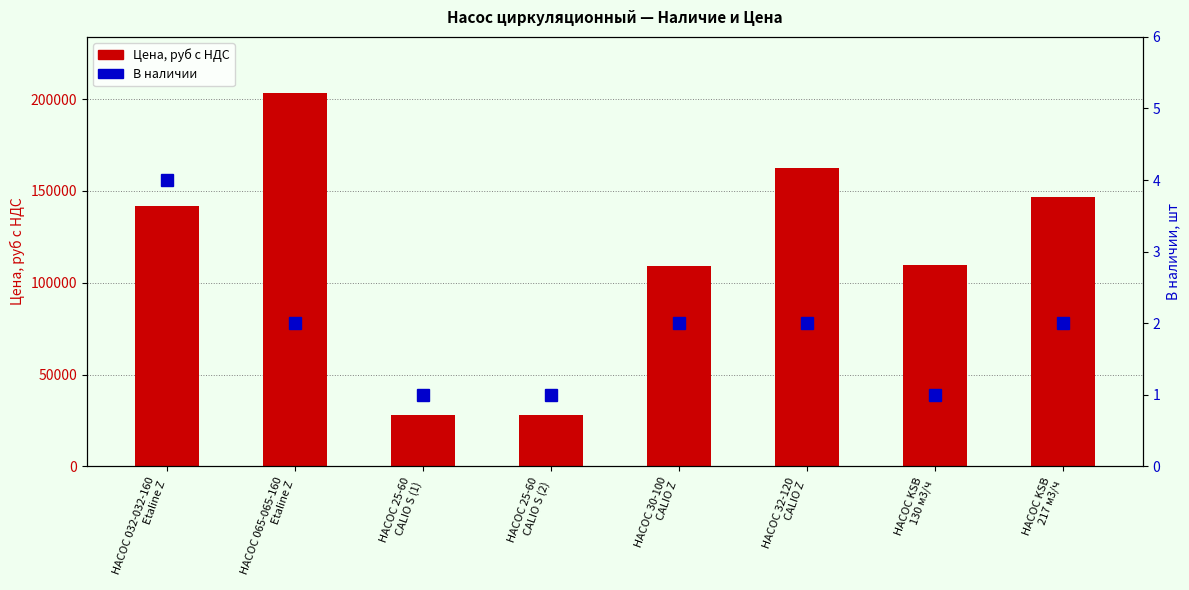

At which category is the sum across all series the highest?

НАСОС 065-065-160
Etaline Z